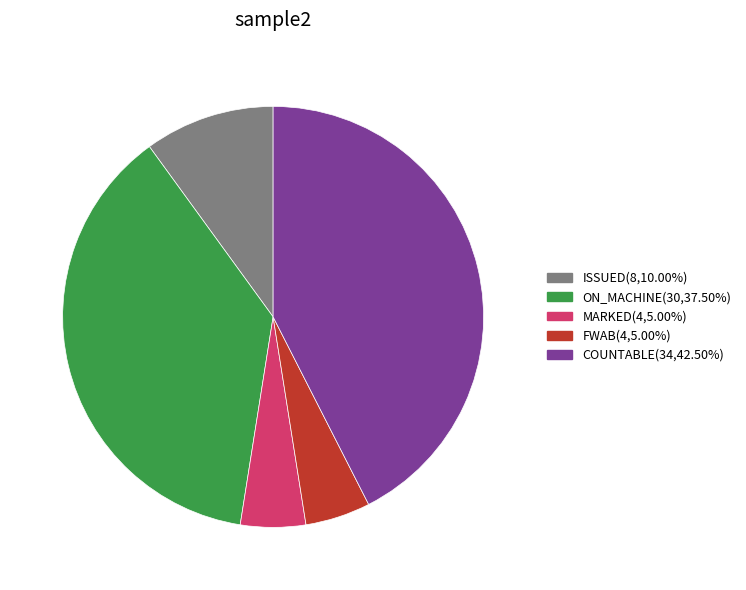

Combined, do MARKED(4,5.00%) and ON_MACHINE(30,37.50%) account for over 50%?

No